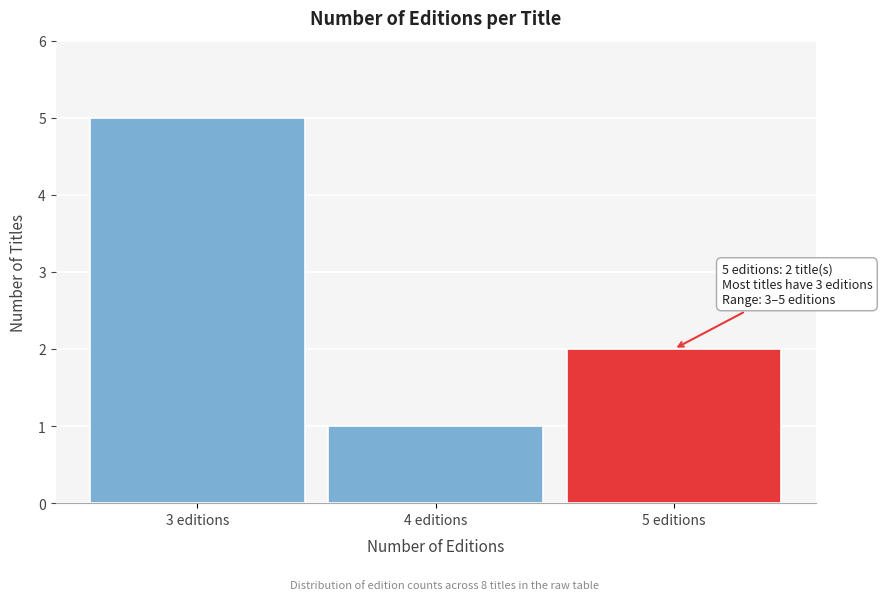

Reading left to right, transcribe all the data shown in this chart.

3 editions=5	4 editions=1	5 editions=2